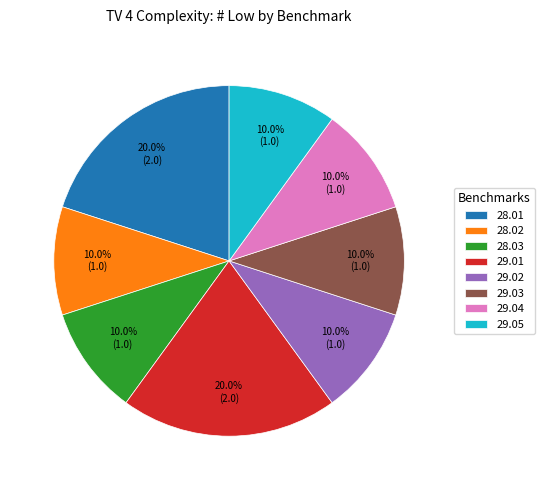

Is it true that 29.05 is 4% of the pie?

False